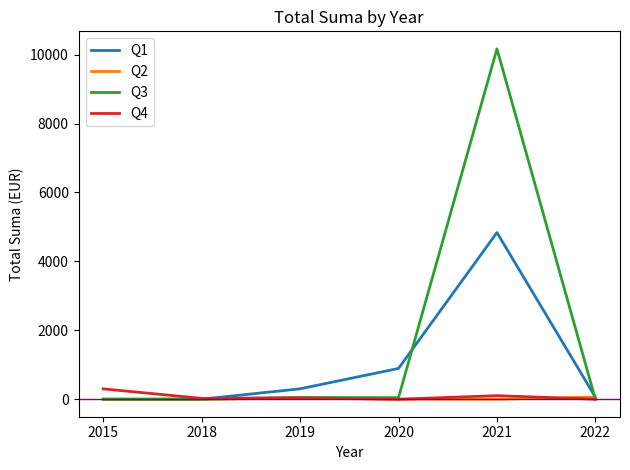

True or false: Q2 has a value of 0.0 at 2021.

True